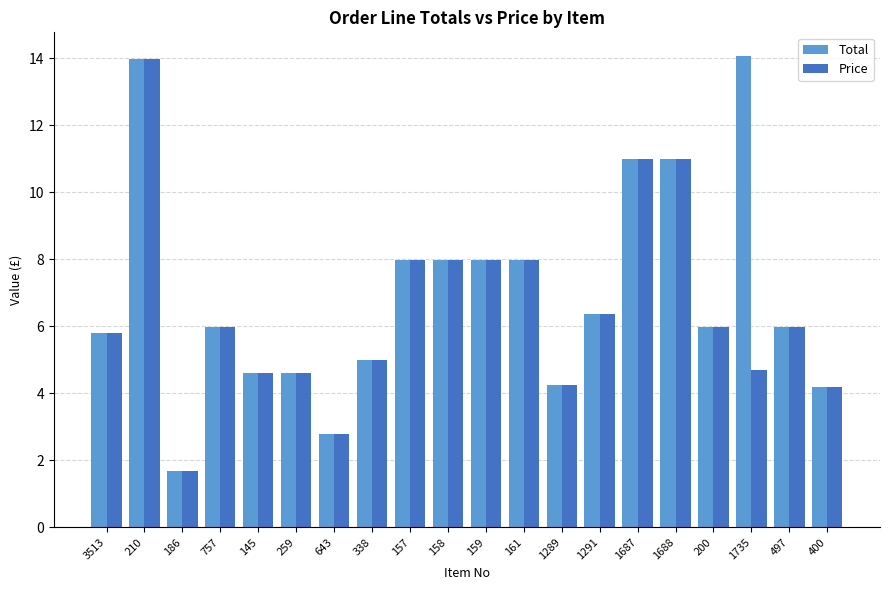

Which series has the largest total across all categories?

Total